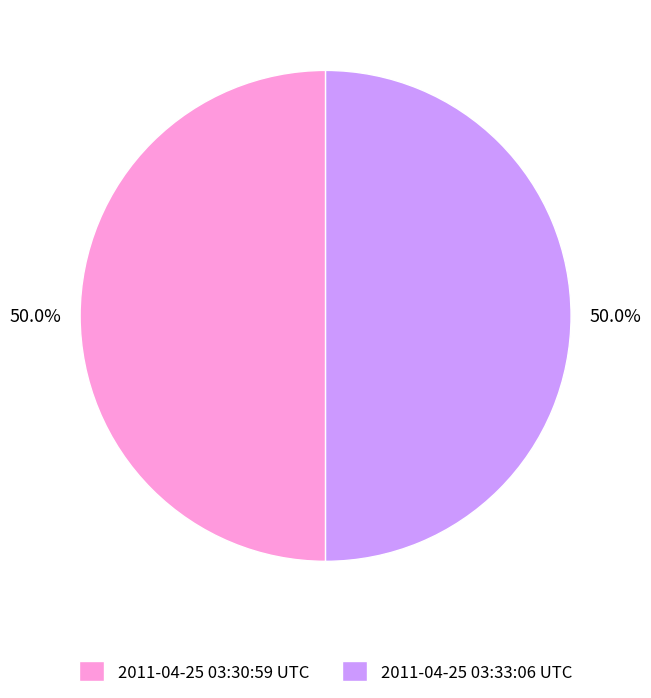

What percentage do 2011-04-25 03:30:59 UTC and 2011-04-25 03:33:06 UTC together represent?

100.0%